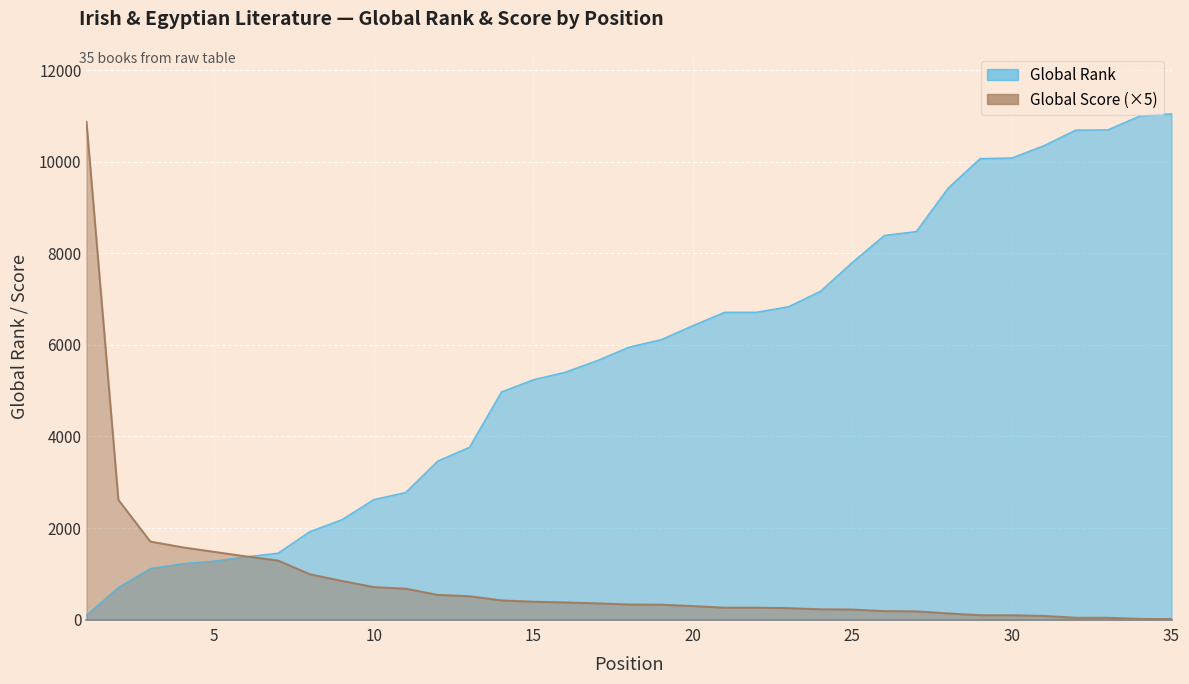

At how many categories does at least one series exceed 4364?

23